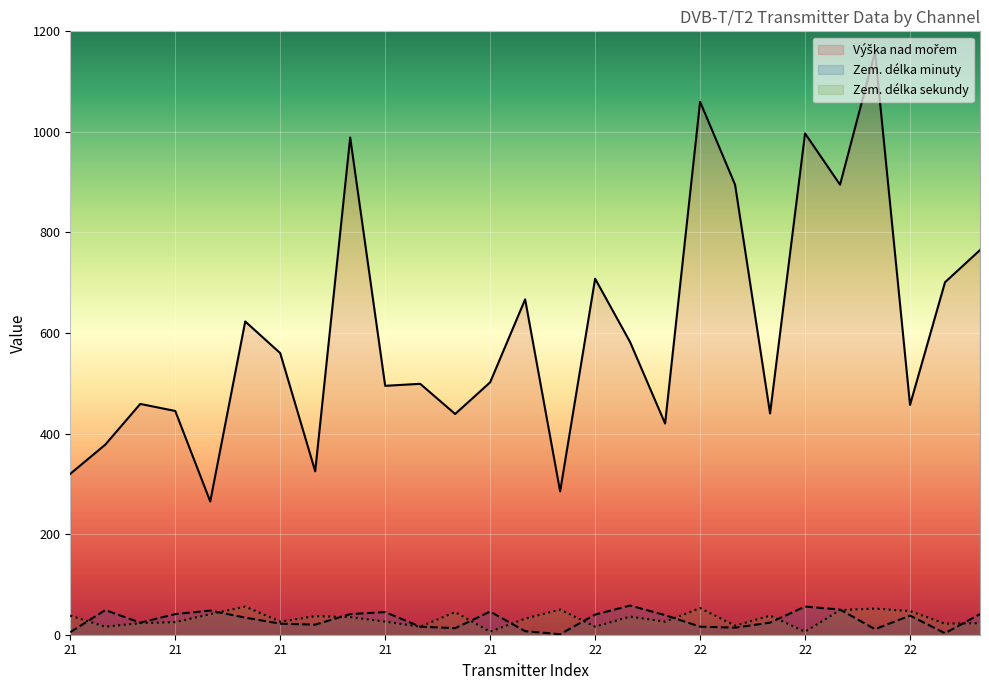

What is the total value across all series at 21?

363